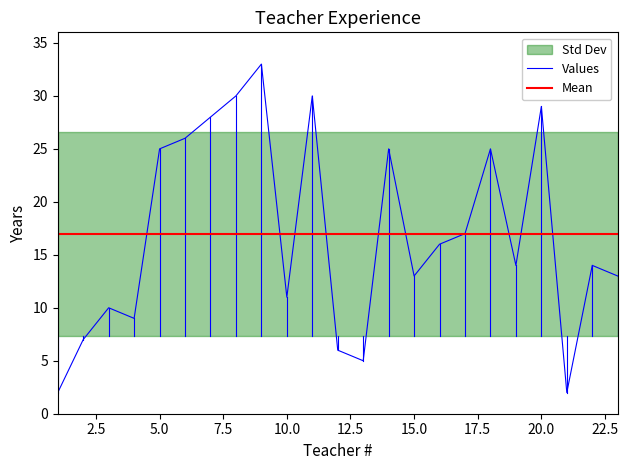

How many lines are shown in the chart?

1